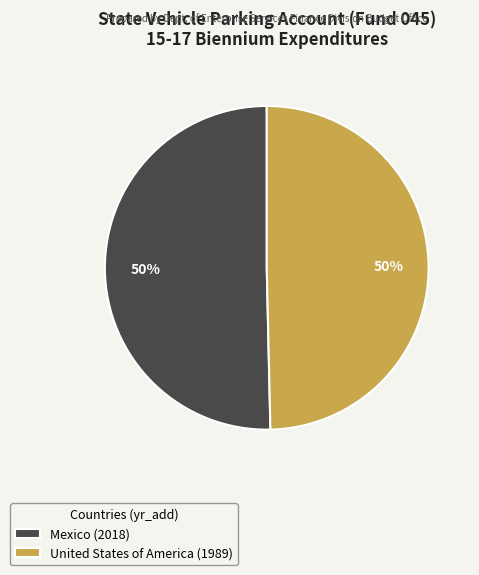

What is the ratio of the value at United States of America (1989) to the value at Mexico (2018)?

1.0